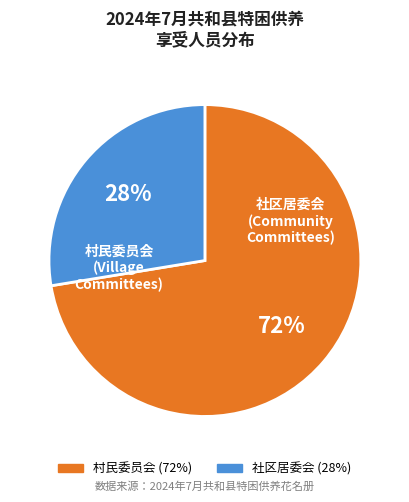

To the nearest percent, what is the average slice percentage?

50%